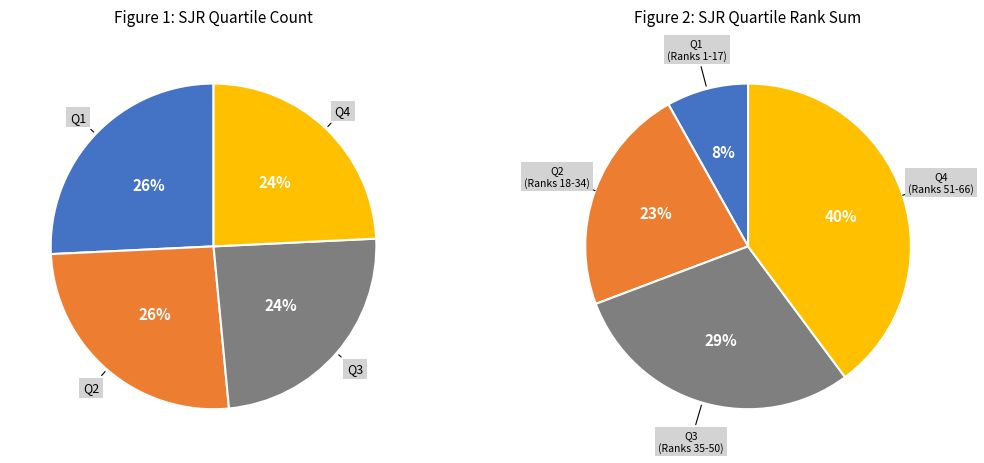

To the nearest percent, what percentage of the pie is Q3?

24%